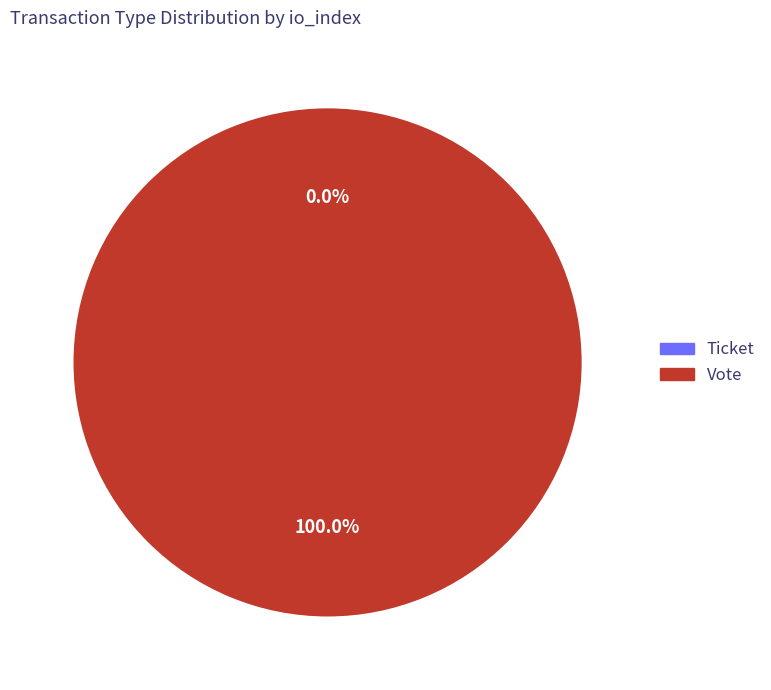

Does Vote account for over 50% of the chart?

Yes